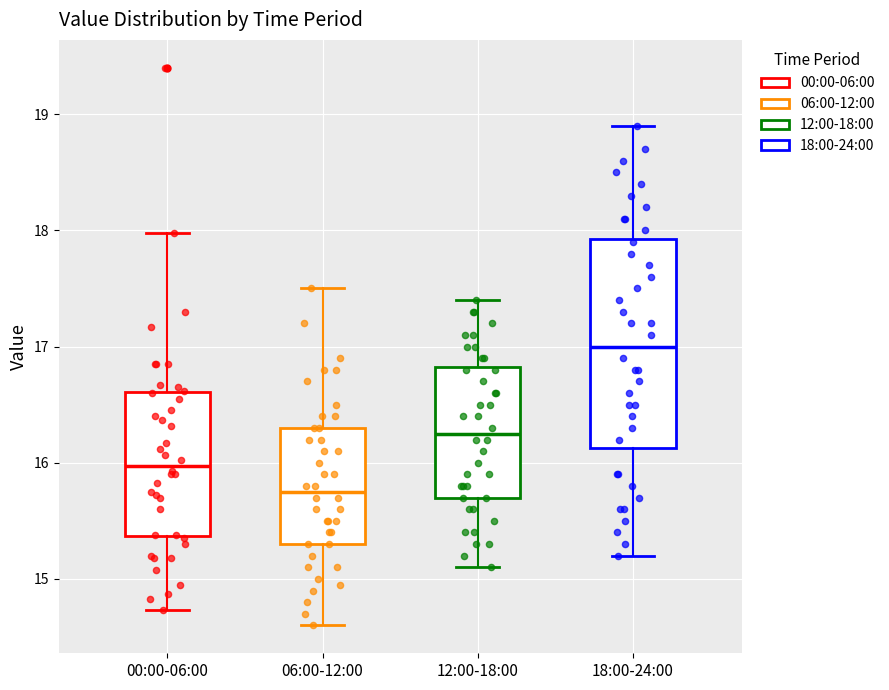

Which box has the highest median line?

18:00-24:00